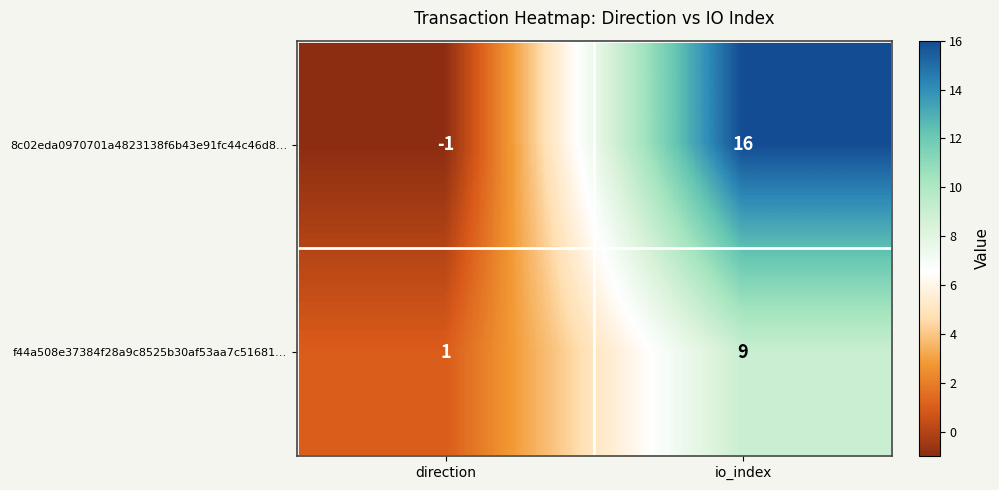

Reading right to left, list all the values displayed in this chart.

8c02eda0970701a4823138f6b43e91fc44c46d8…: io_index=16	direction=-1
f44a508e37384f28a9c8525b30af53aa7c51681…: io_index=9	direction=1